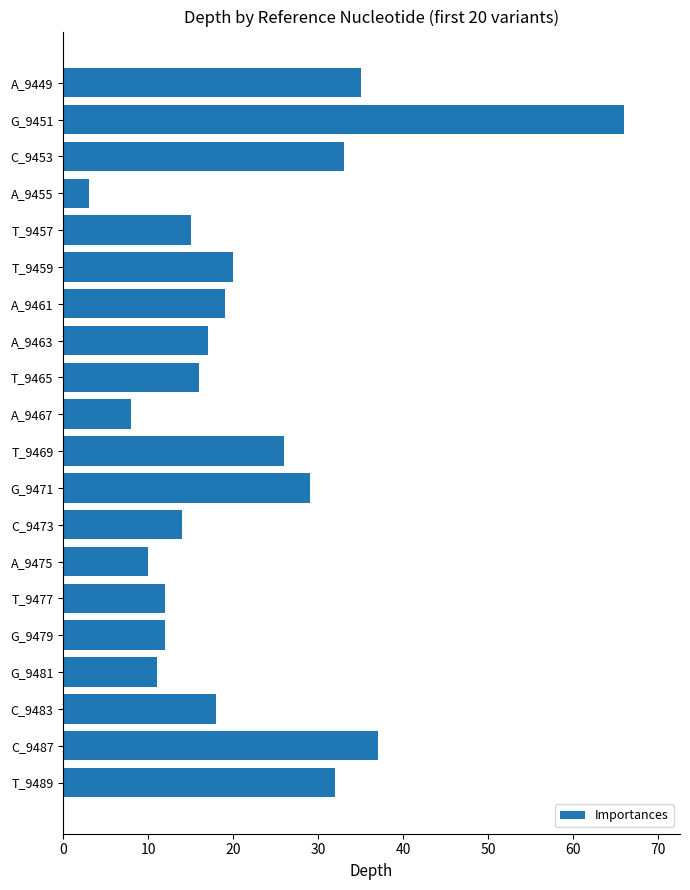

What is the average value?

22